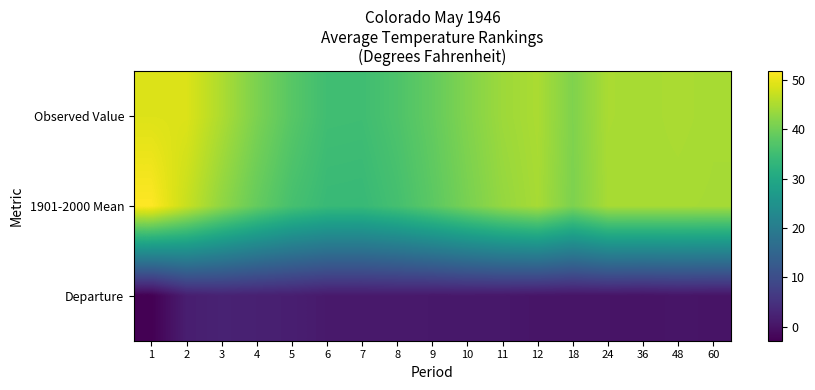

Count the number of data series in this chart.

3